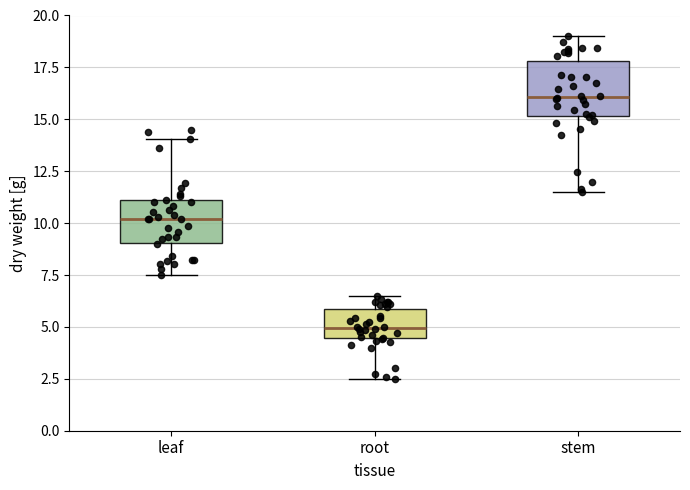

Reading left to right, transcribe this box plot: for each box, give where its median line is, the range the box spans, and where its two whiskers end, as read against the y-axis. The values are not printed on the chart, so give them approximately, as read against the axis.

leaf: median 10.0, box 9.0 to 11.0, whiskers 7.5 to 14.0
root: median 5.0, box 4.5 to 6.0, whiskers 2.5 to 6.5
stem: median 16.0, box 15.0 to 18.0, whiskers 11.5 to 19.0